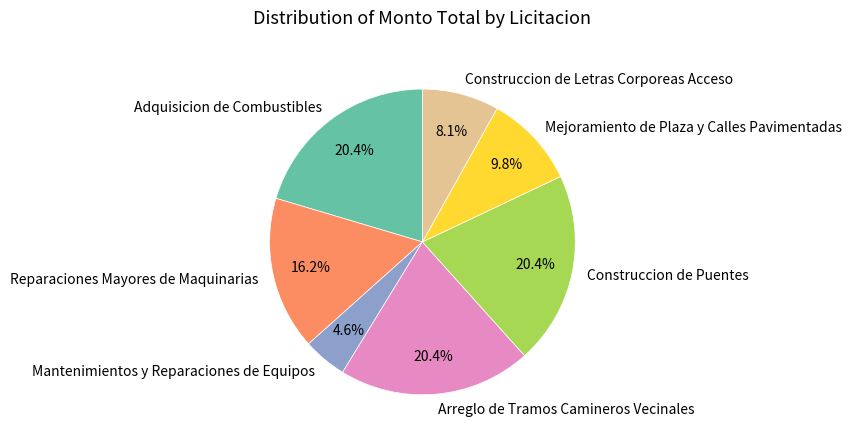

Is Construccion de Puentes the majority of the pie?

No